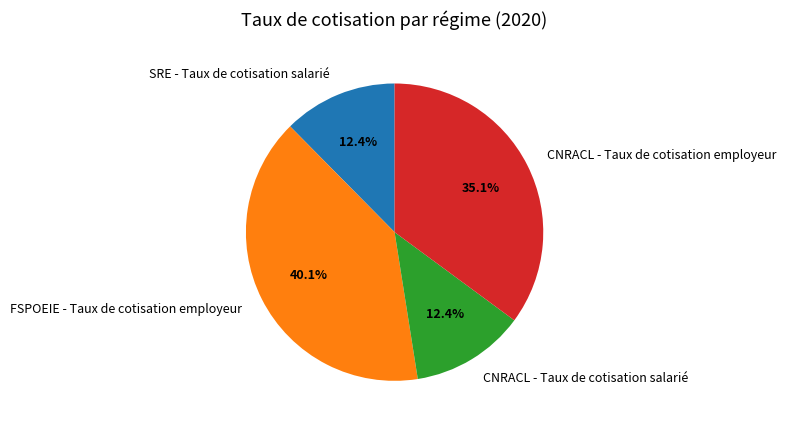

To the nearest percent, what is the average slice percentage?

25%